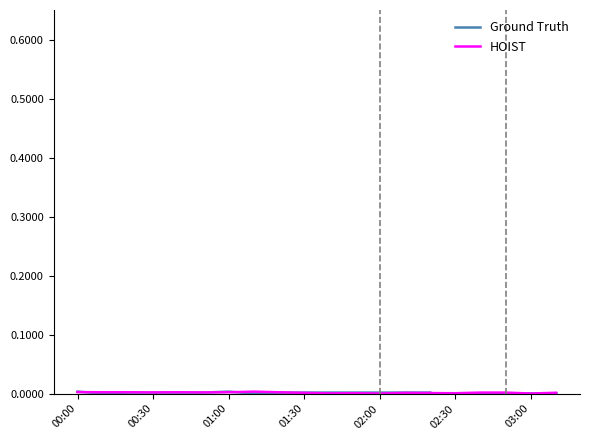

Is it true that HOIST equals 0.0 at 00:00?

False